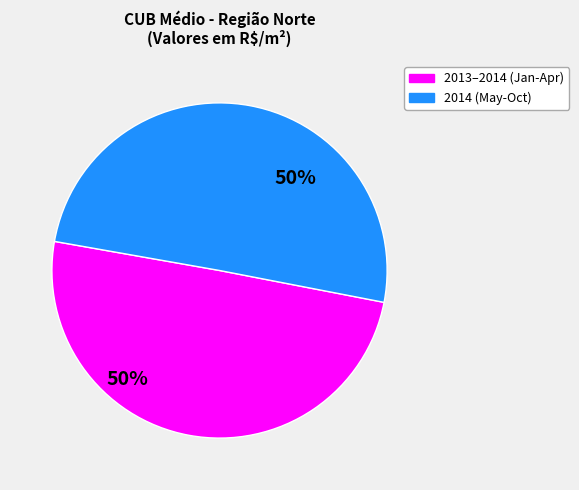

To the nearest percent, what is the average slice percentage?

50%